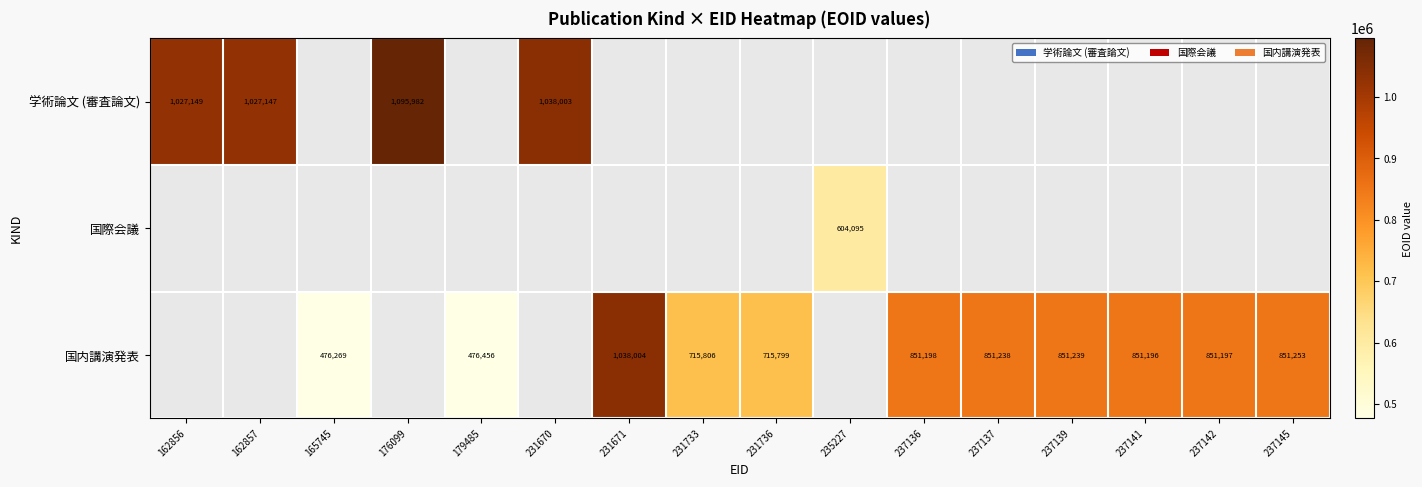

True or false: 国内講演発表 has a value of 1375268 at 237136.

False